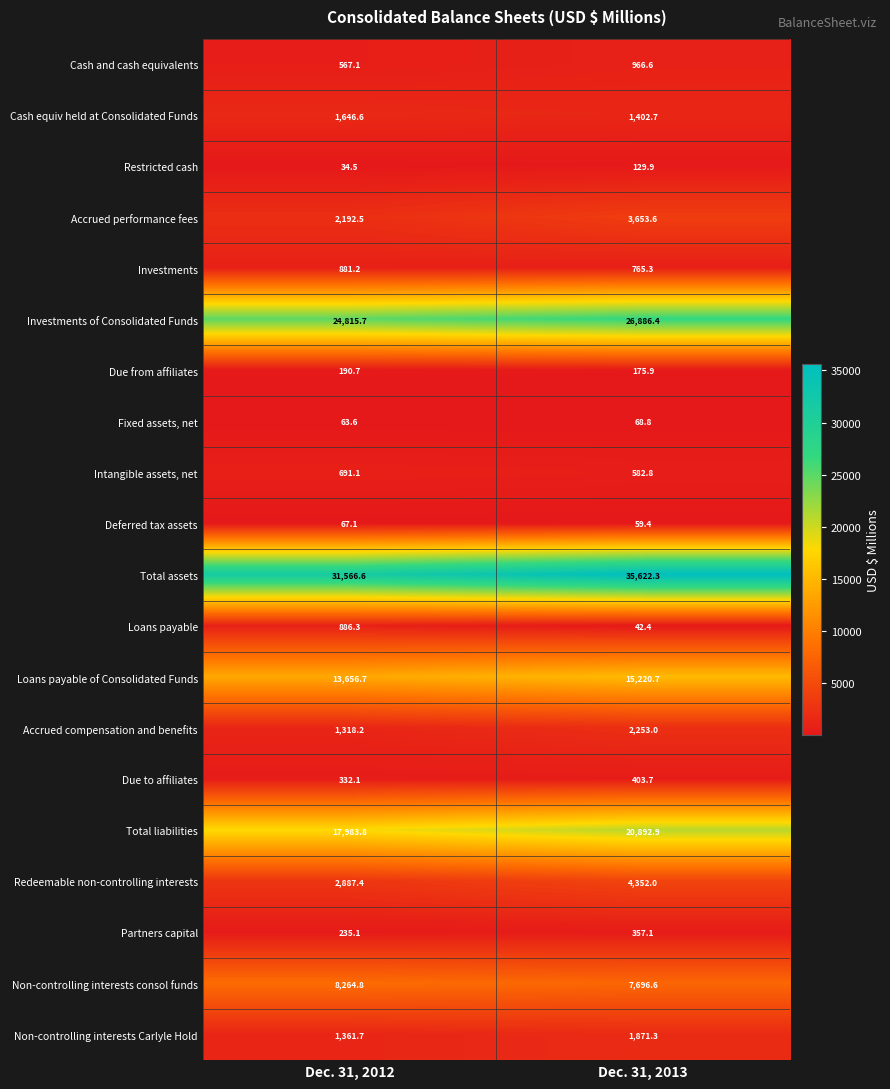

Is the value of Total assets at Dec. 31, 2012 greater than the value of Cash and cash equivalents at Dec. 31, 2012?

Yes